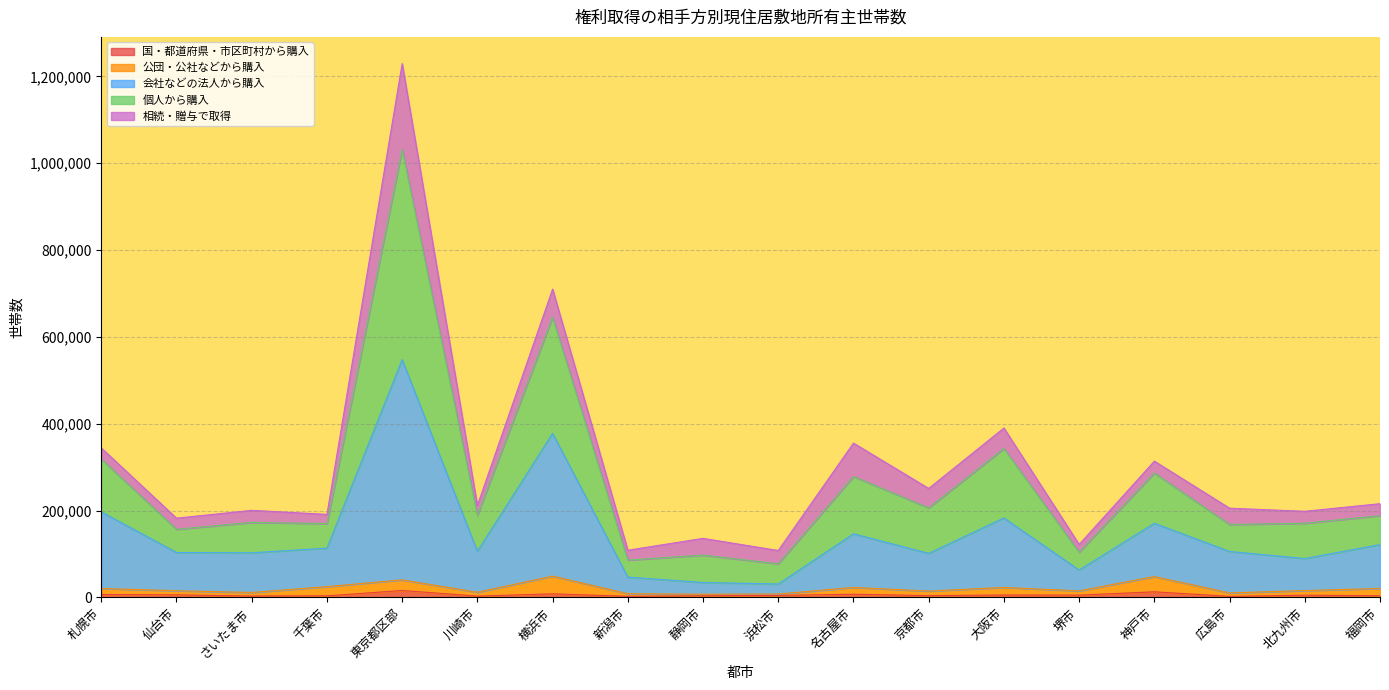

Between 札幌市 and 静岡市, which is larger?

札幌市